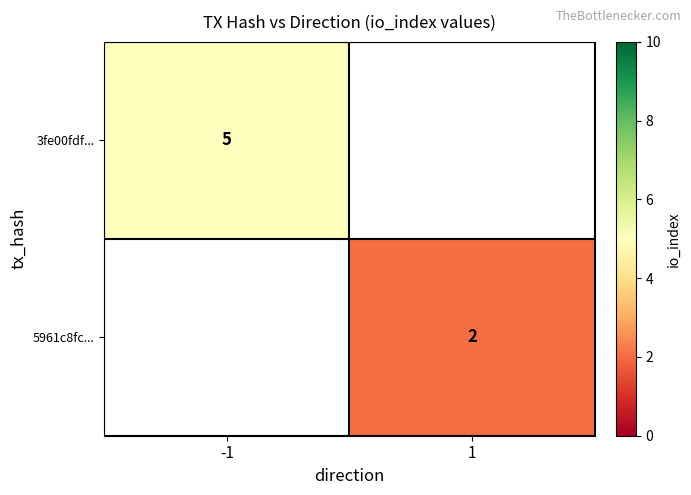

Is the value of 5961c8fc... at 1 greater than the value of 3fe00fdf... at -1?

No